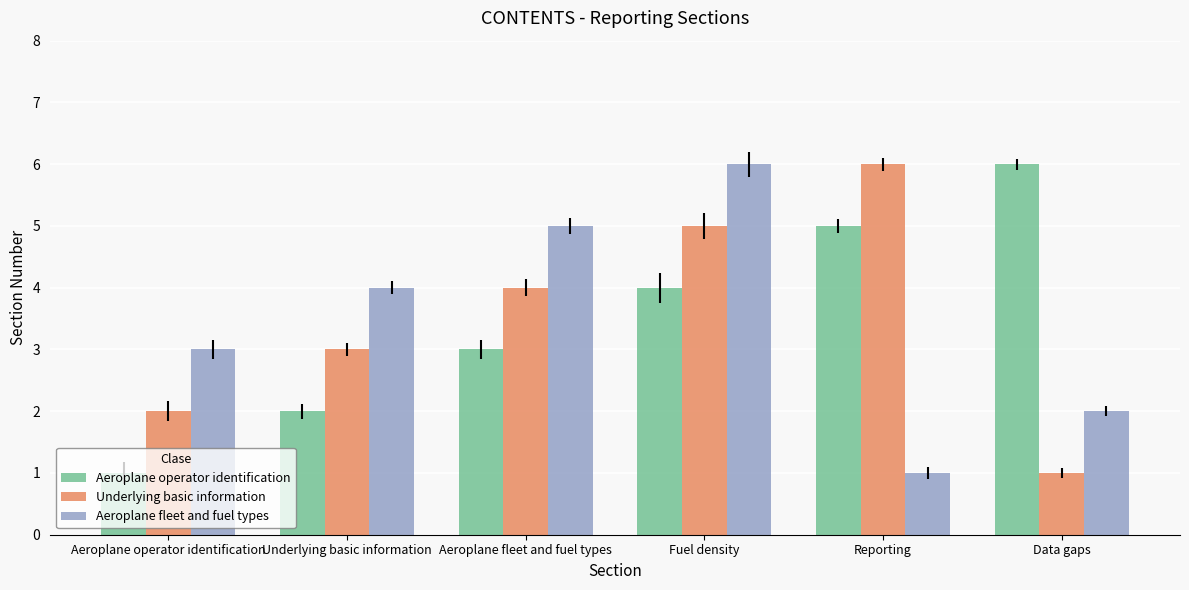

Is the value of Underlying basic information at Reporting greater than the value of Aeroplane fleet and fuel types at Reporting?

Yes